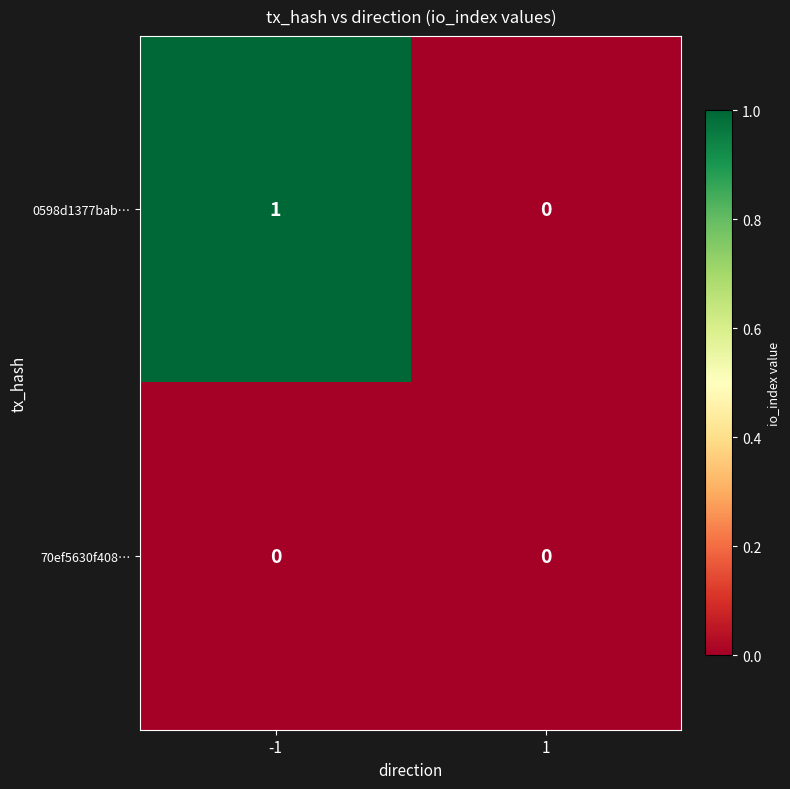

What is the greatest value displayed?

1